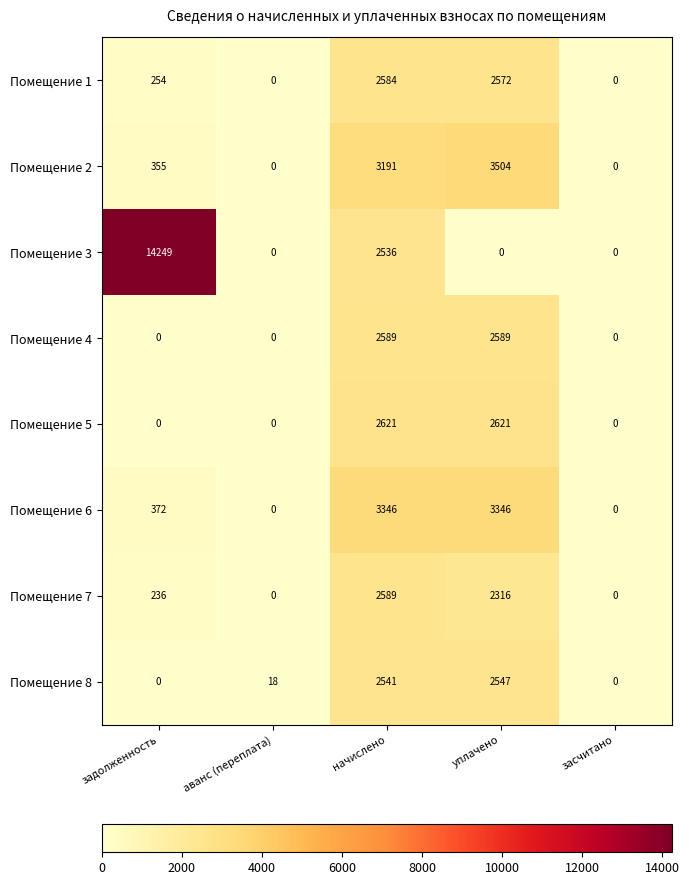

How many categories are shown in the chart?

5